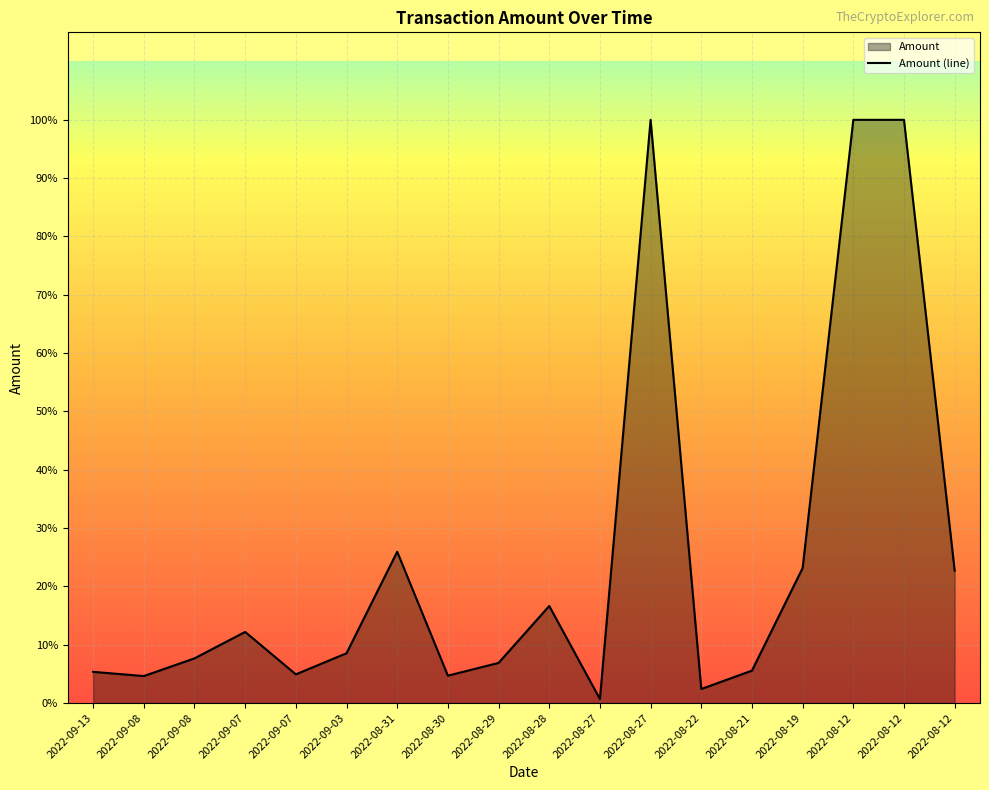

Which category has the lowest value across all series?

2022-08-27